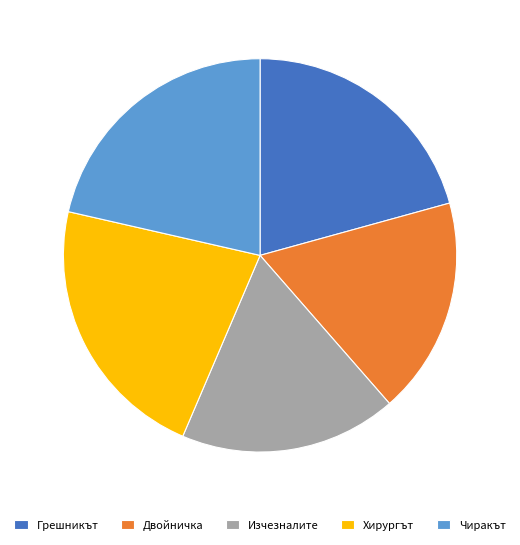

How many segments does this pie chart have?

5